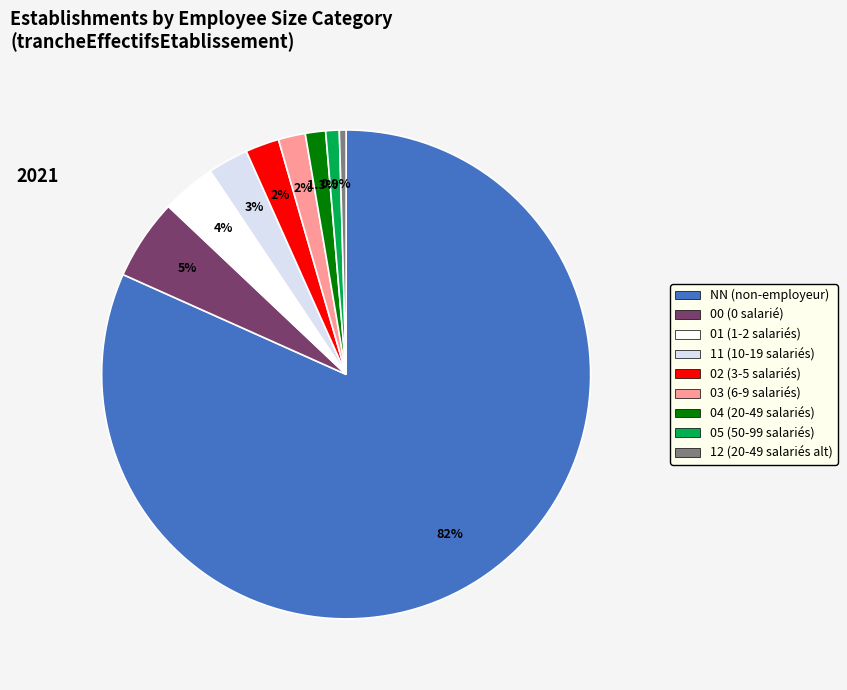

What is the largest slice in the pie chart?

NN